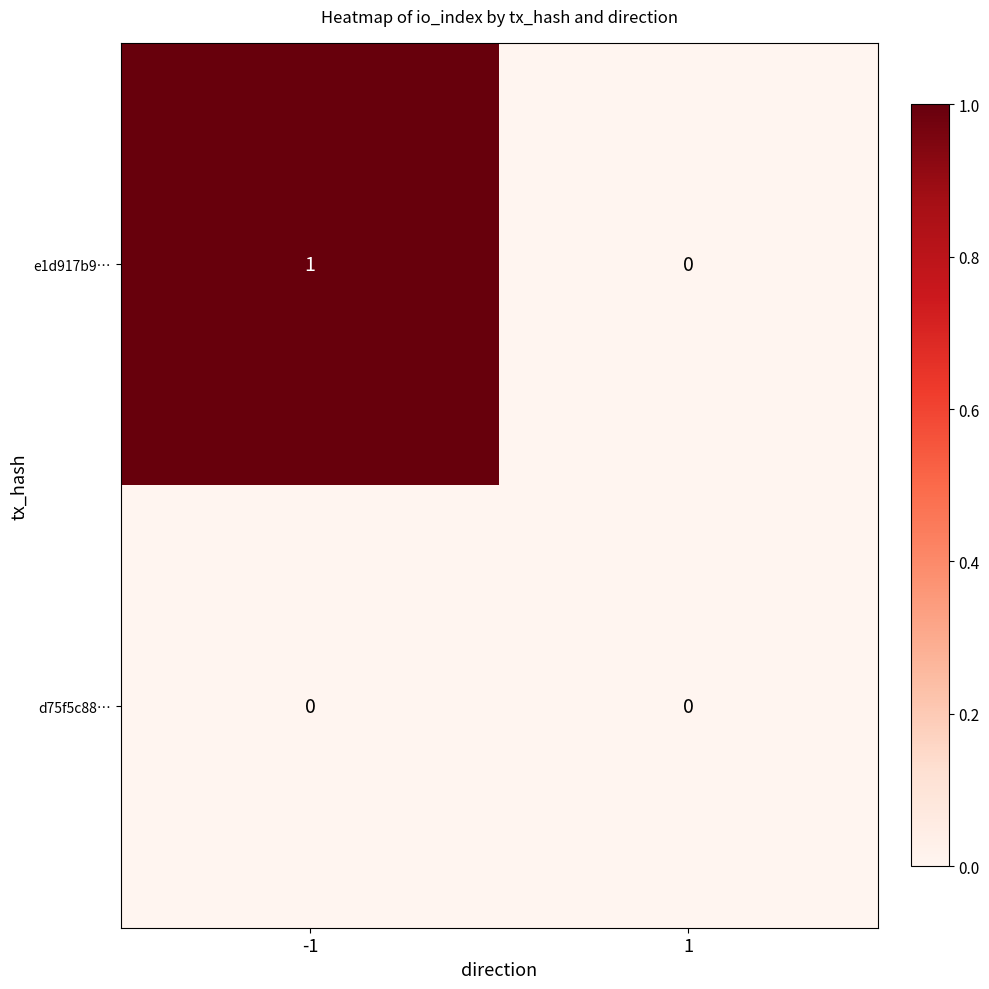

Between -1 and 1, which series saw the biggest shift?

e1d917b9…